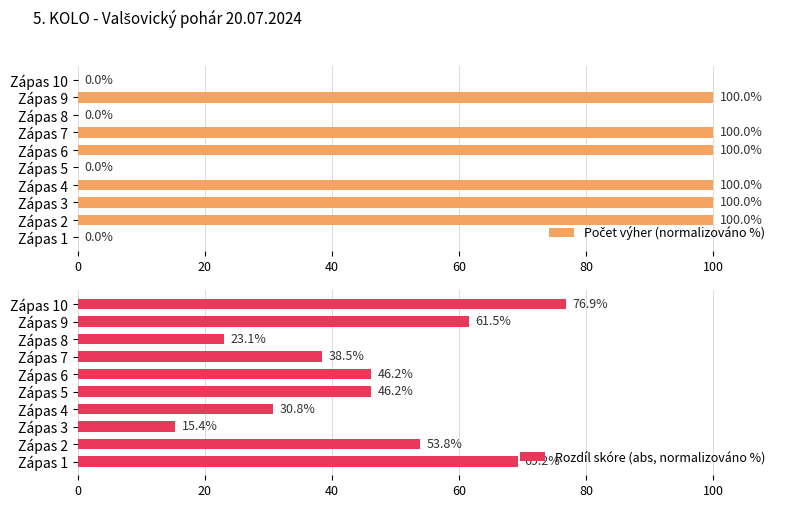

At which label does Rozdíl skóre (abs, normalizováno %) reach its minimum?

Zápas 3